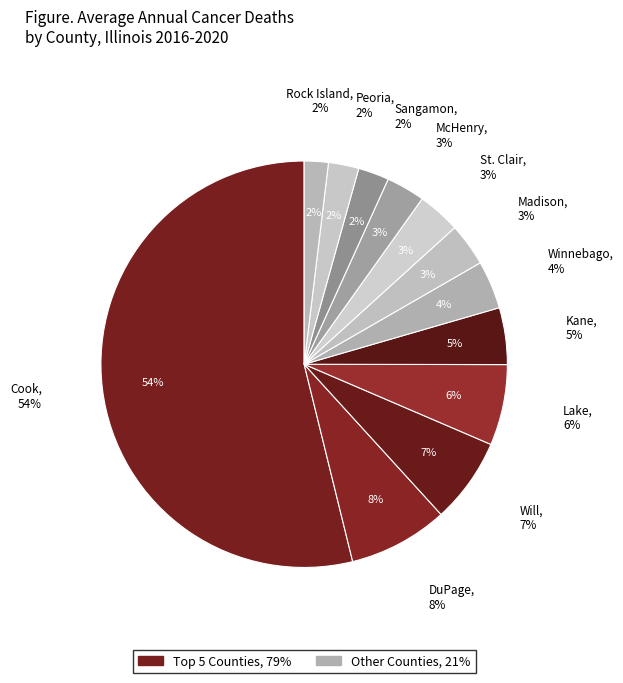

Approximately how many times larger is the value at Lake County compared to Peoria County?

2.7